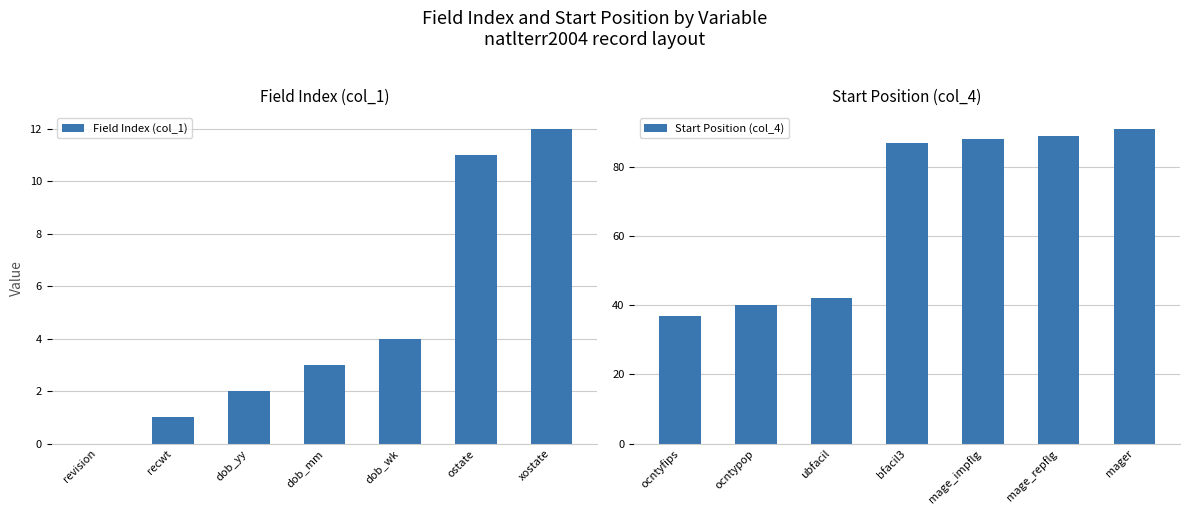

Reading left to right, transcribe all the data shown in this chart.

Field Index (col_1): revision=0	recwt=1	dob_yy=2	dob_mm=3	dob_wk=4	ostate=11	xostate=12
Start Position (col_4): ocntyfips=37	ocntypop=40	ubfacil=42	bfacil3=87	mage_impflg=88	mage_repflg=89	mager=91